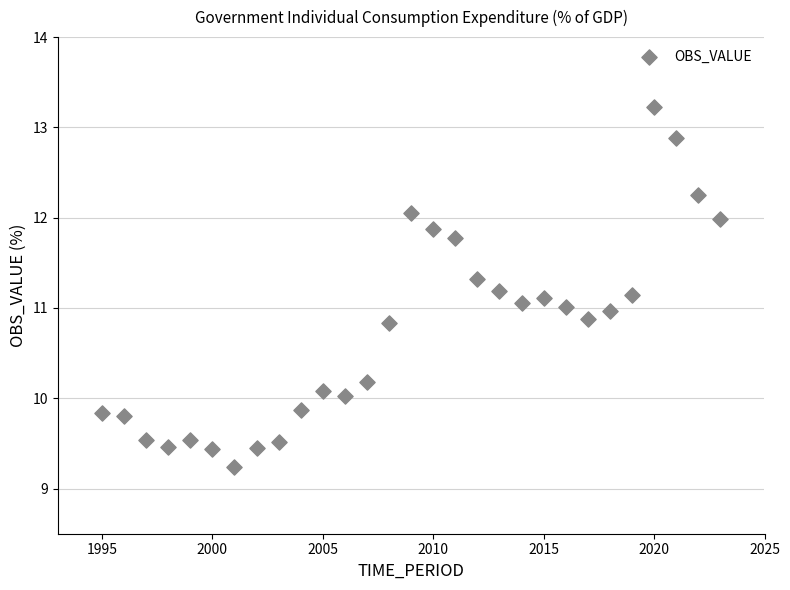

What is the range of Y values (max minus min)?

4.0